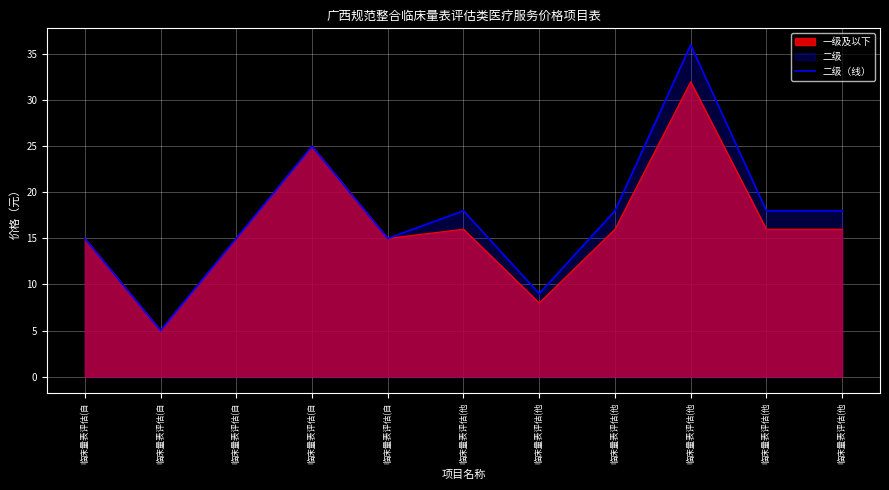

How many data points are above 18?

2